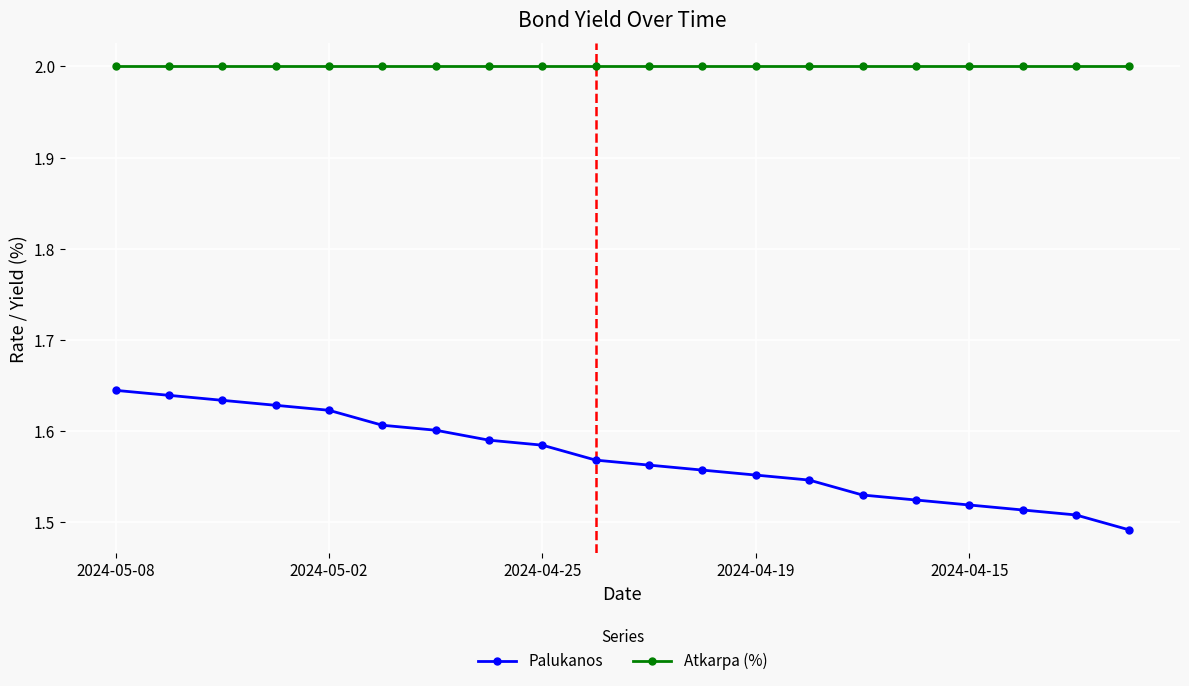

What is the maximum value shown in the chart?

2.0